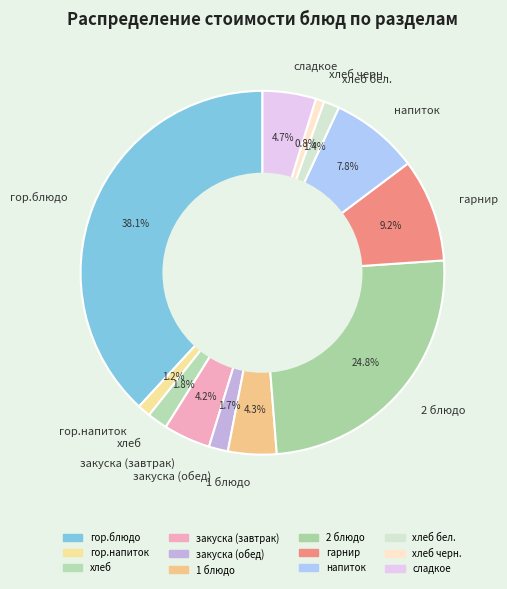

Does сладкое represent more than half of the total?

No